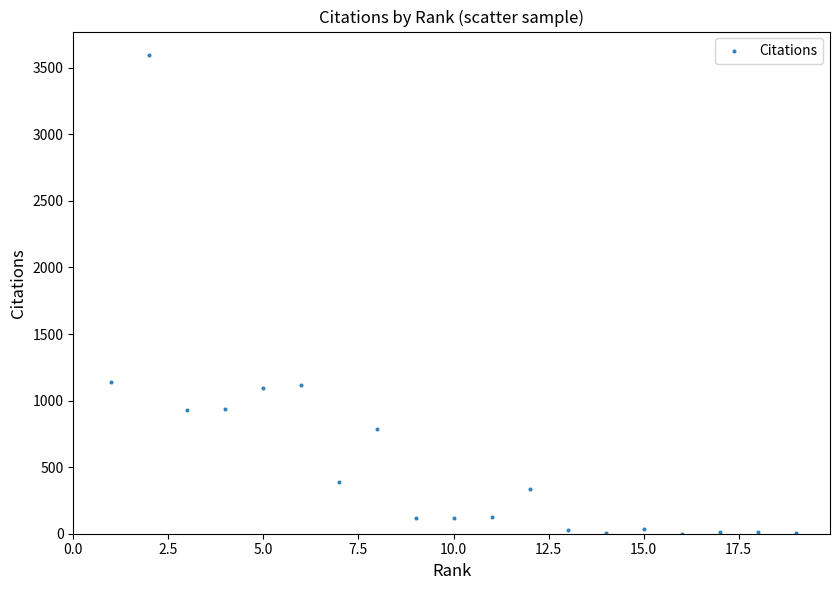

What is the range of Y values (max minus min)?

3591